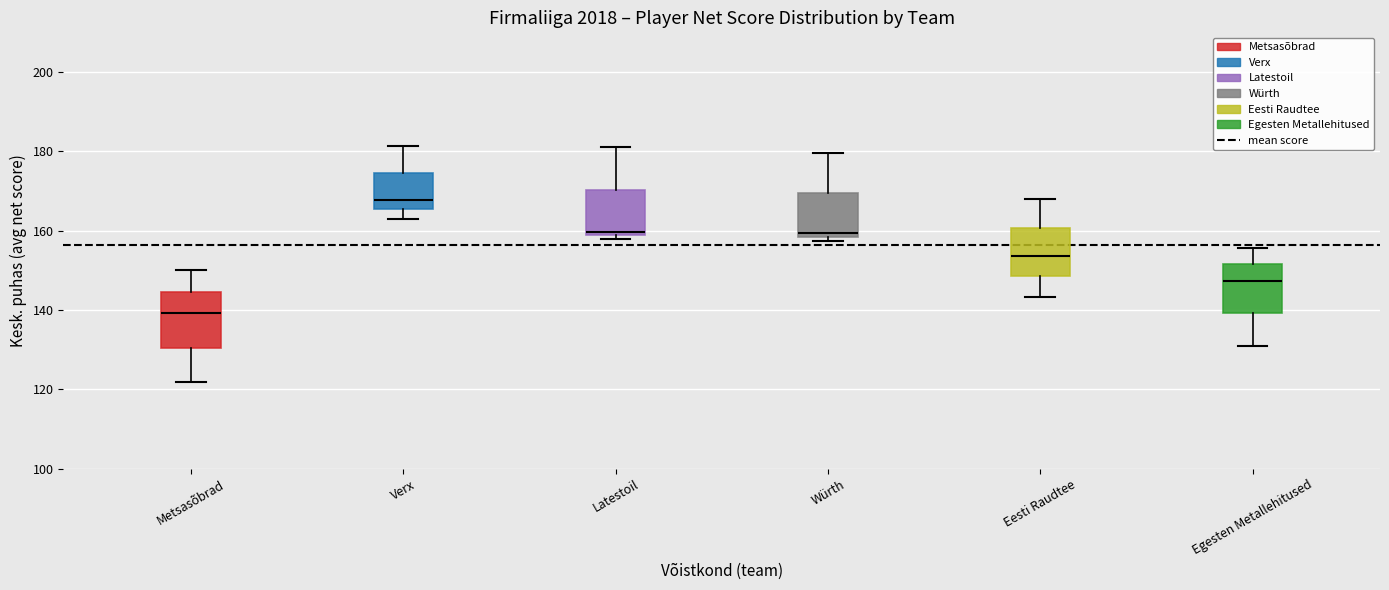

Reading left to right, read every box against the y-axis: the position of its median line, the range the box covers, and the ends of its whiskers. The values are not printed on the chart, so give them approximately, as read against the axis.

Metsasõbrad: median 140, box 130 to 144, whiskers 122 to 150
Verx: median 168, box 166 to 174, whiskers 164 to 182
Latestoil: median 160, box 158 to 170, whiskers 158 (just below the box's lower edge) to 182
Würth: median 160, box 158 to 170, whiskers 158 (just below the box's lower edge) to 180
Eesti Raudtee: median 154, box 148 to 160, whiskers 144 to 168
Egesten Metallehitused: median 148, box 140 to 152, whiskers 132 to 156